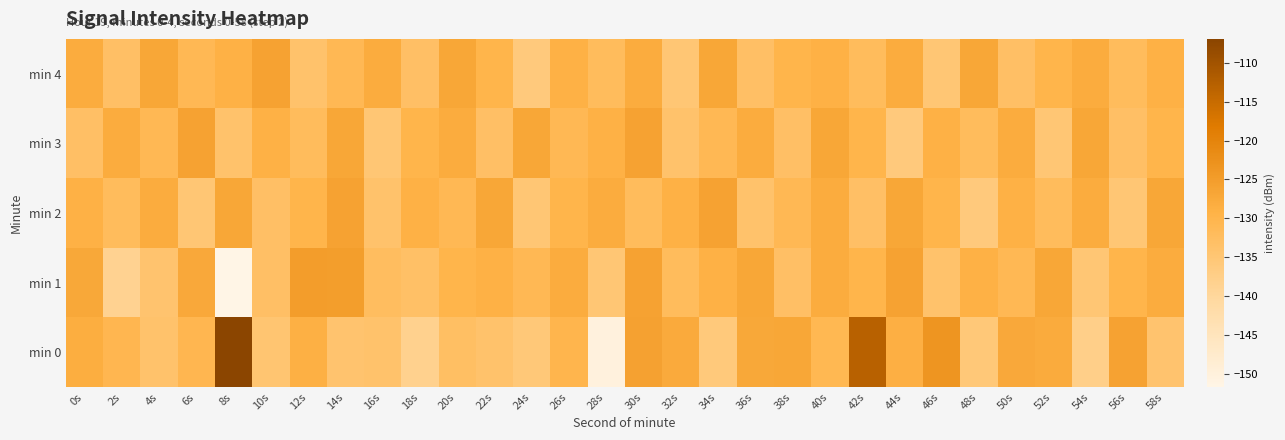

Reading right to left, what are all the values shown in this chart?

min 0: 58s=-134.3	56s=-126.1	54s=-137.7	52s=-127.8	50s=-127.3	48s=-135.5	46s=-123.5	44s=-128.6	42s=-113.0	40s=-130.7	38s=-127.0	36s=-127.0	34s=-135.8	32s=-127.6	30s=-125.8	28s=-150.3	26s=-130.1	24s=-135.5	22s=-133.9	20s=-133.0	18s=-138.3	16s=-133.9	14s=-134.3	12s=-128.9	10s=-134.6	8s=-106.9	6s=-130.5	4s=-133.9	2s=-130.4	0s=-128.4
min 1: 58s=-128.0	56s=-130.0	54s=-135.0	52s=-127.0	50s=-131.0	48s=-129.0	46s=-134.0	44s=-126.0	42s=-130.0	40s=-128.0	38s=-133.0	36s=-127.0	34s=-129.0	32s=-132.0	30s=-126.0	28s=-135.0	26s=-128.0	24s=-131.0	22s=-129.0	20s=-130.0	18s=-133.2	16s=-132.3	14s=-125.1	12s=-124.9	10s=-133.1	8s=-151.7	6s=-127.3	4s=-134.2	2s=-138.6	0s=-127.2
min 2: 58s=-127.0	56s=-135.0	54s=-128.0	52s=-132.0	50s=-129.0	48s=-136.0	46s=-130.0	44s=-127.0	42s=-133.0	40s=-128.0	38s=-131.0	36s=-134.0	34s=-126.0	32s=-129.0	30s=-132.0	28s=-128.0	26s=-130.0	24s=-135.0	22s=-127.0	20s=-131.0	18s=-129.0	16s=-134.0	14s=-126.0	12s=-130.0	10s=-133.0	8s=-127.0	6s=-135.0	4s=-128.0	2s=-132.0	0s=-129.0
min 3: 58s=-130.0	56s=-133.0	54s=-127.0	52s=-135.0	50s=-128.0	48s=-132.0	46s=-129.0	44s=-136.0	42s=-130.0	40s=-127.0	38s=-133.0	36s=-128.0	34s=-131.0	32s=-134.0	30s=-126.0	28s=-129.0	26s=-131.0	24s=-127.0	22s=-133.0	20s=-128.0	18s=-130.0	16s=-135.0	14s=-127.0	12s=-132.0	10s=-129.0	8s=-134.0	6s=-126.0	4s=-131.0	2s=-128.0	0s=-133.0
min 4: 58s=-129.0	56s=-132.0	54s=-128.0	52s=-130.0	50s=-133.0	48s=-127.0	46s=-135.0	44s=-128.0	42s=-132.0	40s=-129.0	38s=-130.0	36s=-133.0	34s=-127.0	32s=-135.0	30s=-128.0	28s=-132.0	26s=-129.0	24s=-136.0	22s=-130.0	20s=-127.0	18s=-133.0	16s=-128.0	14s=-131.0	12s=-134.0	10s=-126.0	8s=-129.0	6s=-131.0	4s=-127.0	2s=-133.0	0s=-128.0